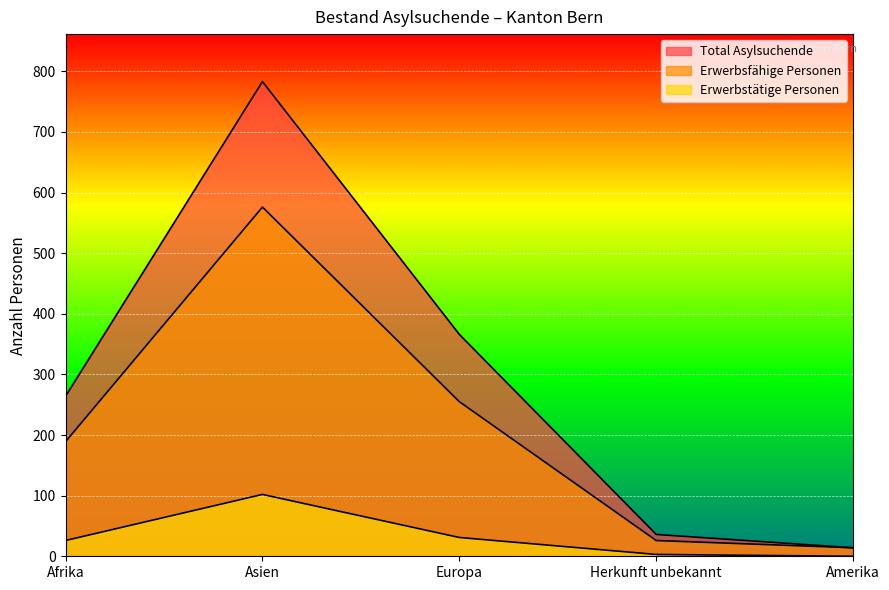

Does the chart display data point markers on the line(s)?

No